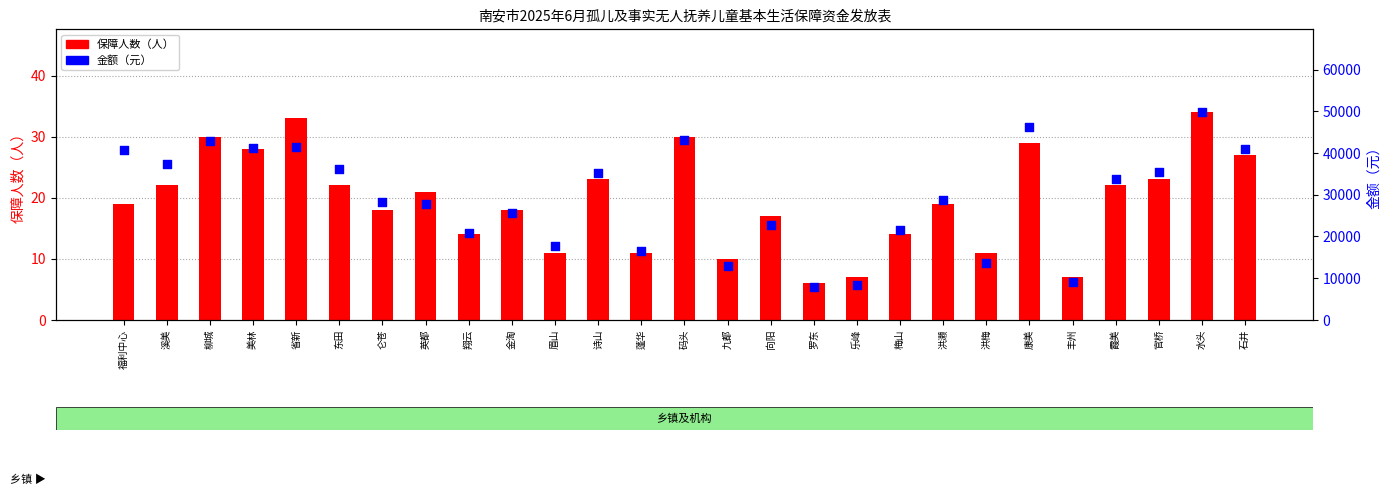

Is the value of 金额（元） at 石井 greater than the value of 保障人数（人） at 眉山?

Yes